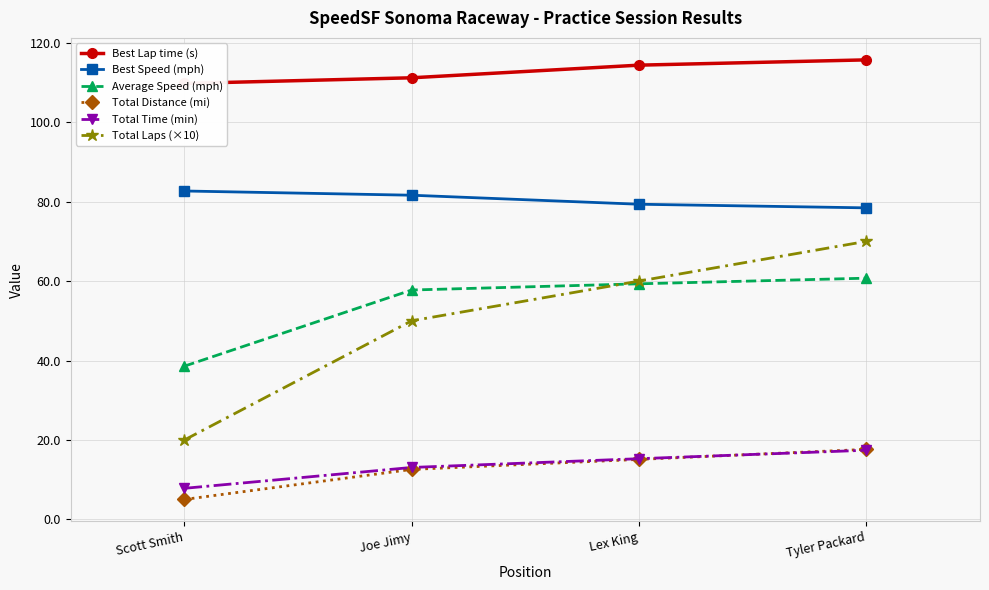

Where does the Total Distance (mi) series first go above 15?

Lex King